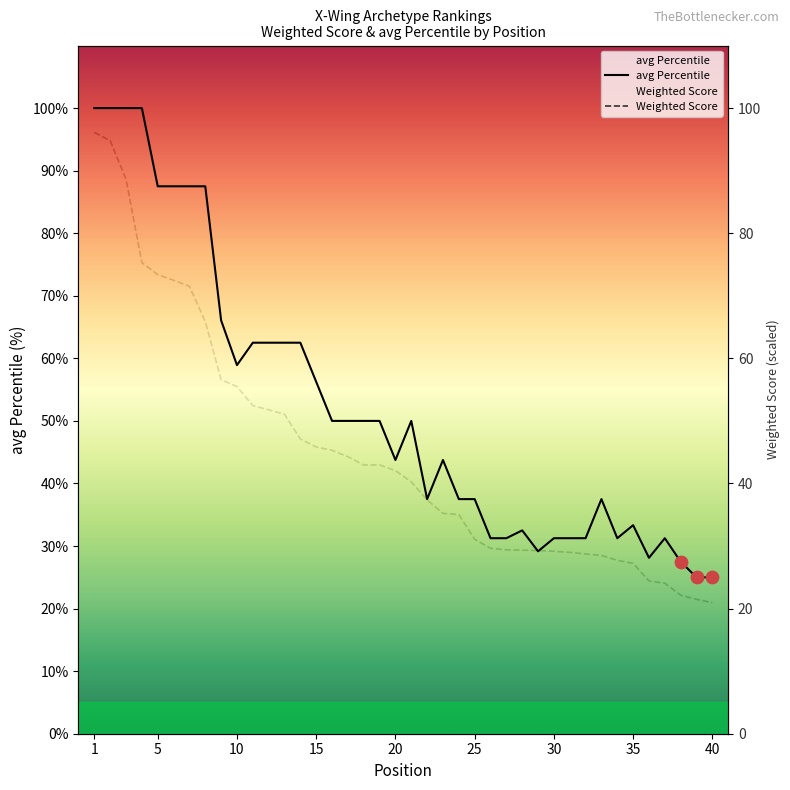

Is the value of avg Percentile at 36 greater than the value of Weighted Score at 33?

Yes